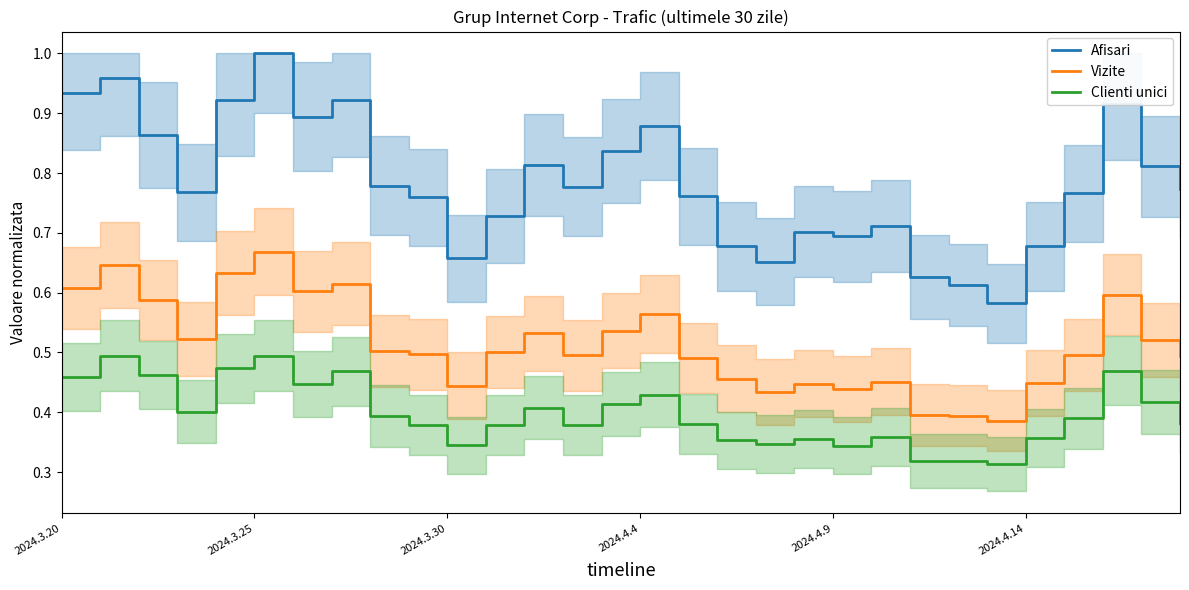

Which has a higher value, 11 or 17?

11